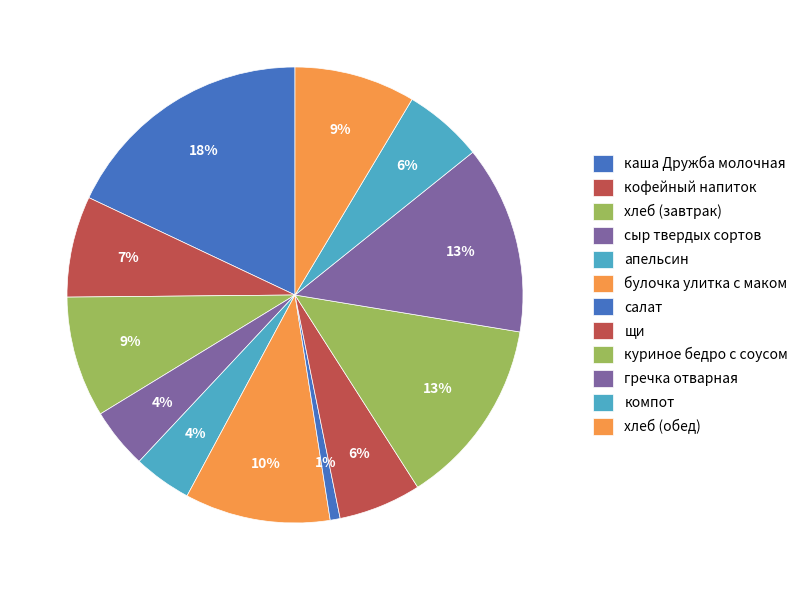

Does any single category account for the majority?

No